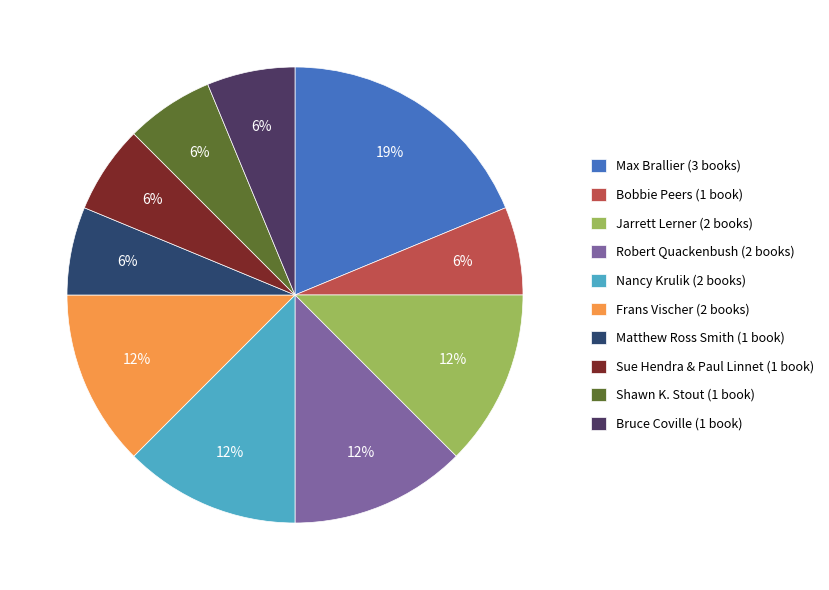

How many slices are in this pie chart?

10